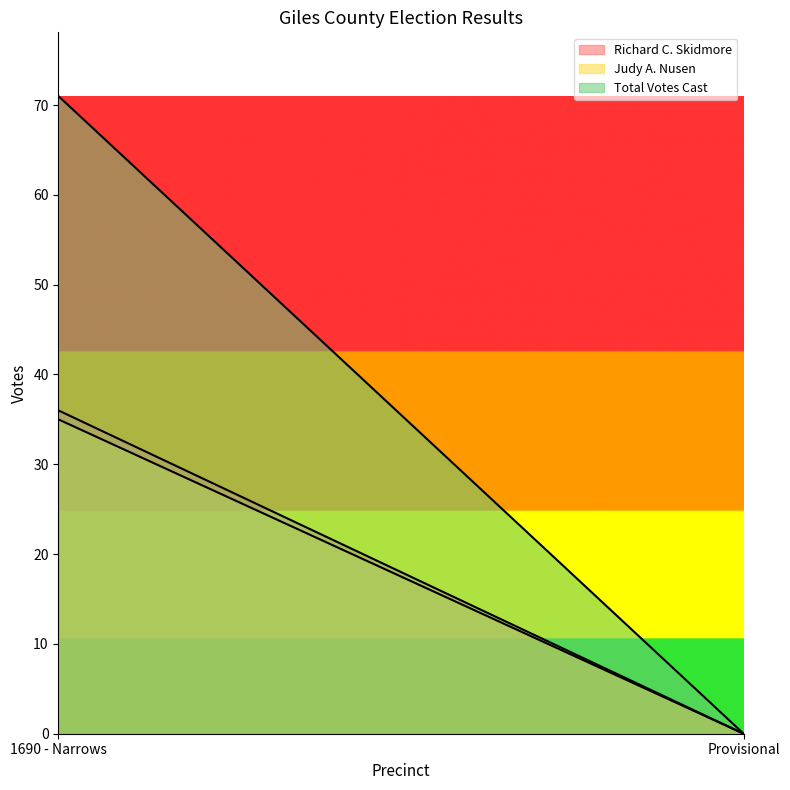

Rank the series at Provisional from highest to lowest value.

Richard C. Skidmore, Judy A. Nusen, Total Votes Cast